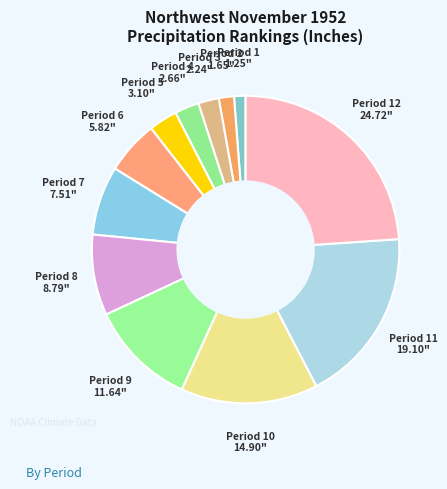

Is there a majority slice in this chart?

No